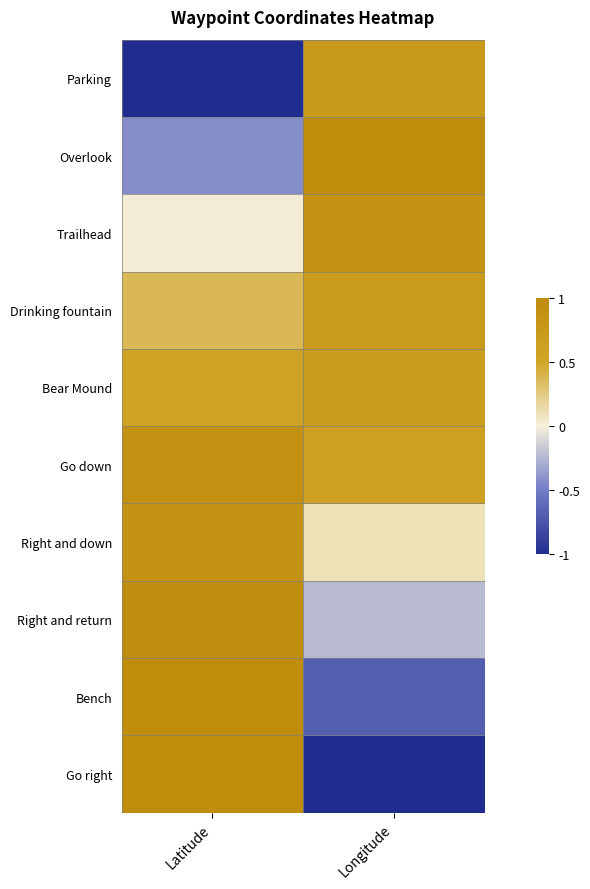

Rank the series at Longitude from lowest to highest value.

Go right, Bench, Right and return, Right and down, Go down, Bear Mound, Drinking fountain, Parking, Trailhead, Overlook